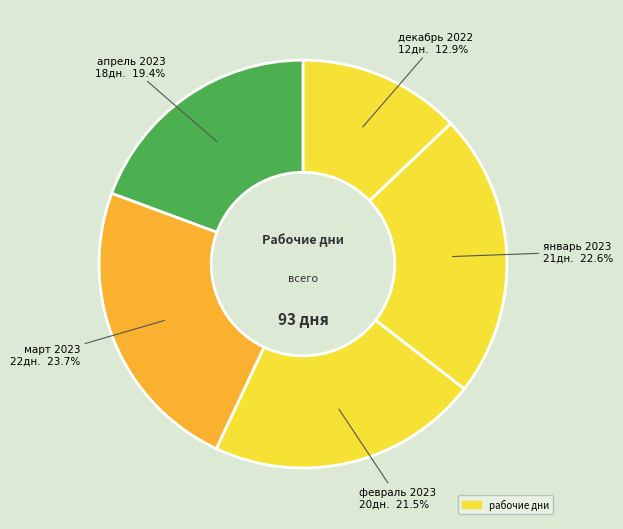

How many segments does this pie chart have?

5